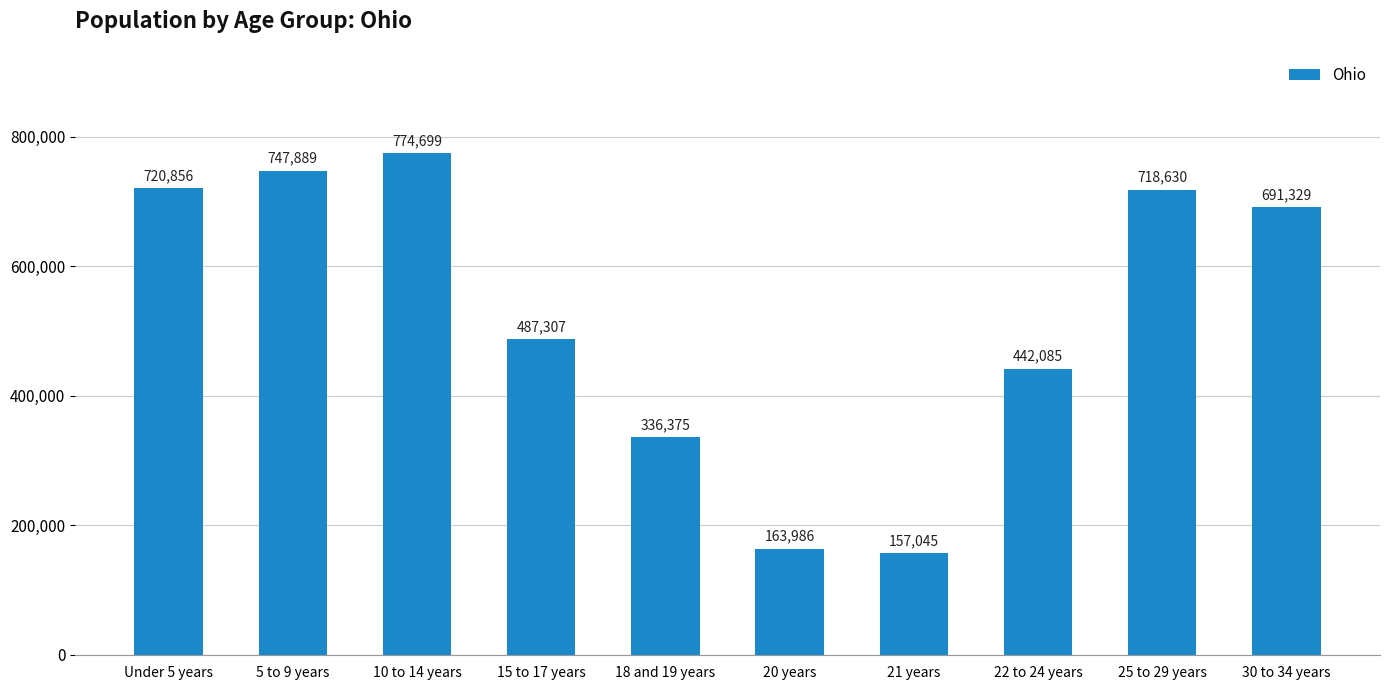

What is the maximum value shown in the chart?

774699